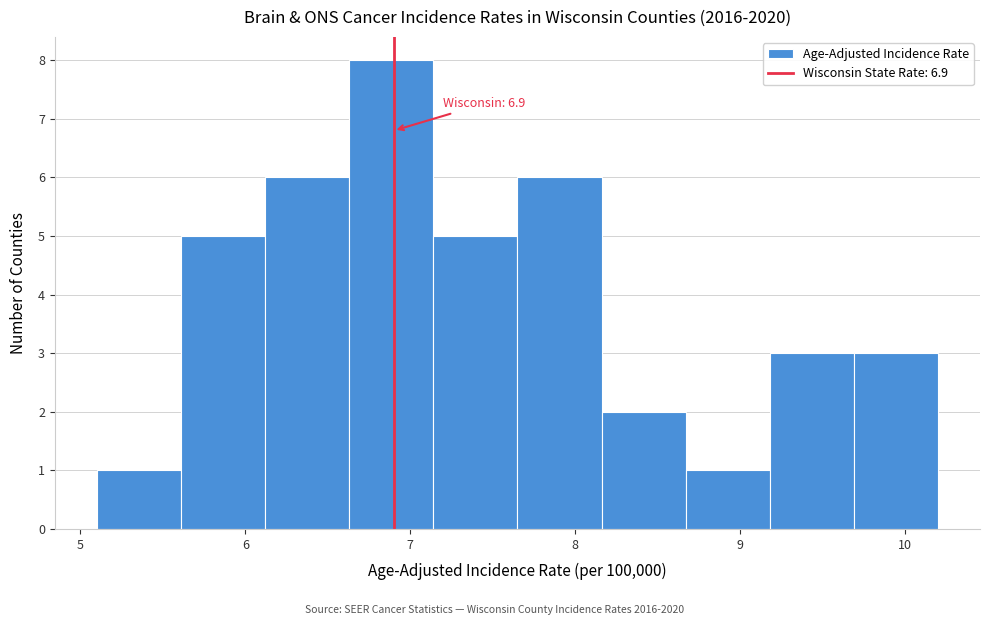

Which range on the x-axis has the tallest bar?

6.63 to 7.14